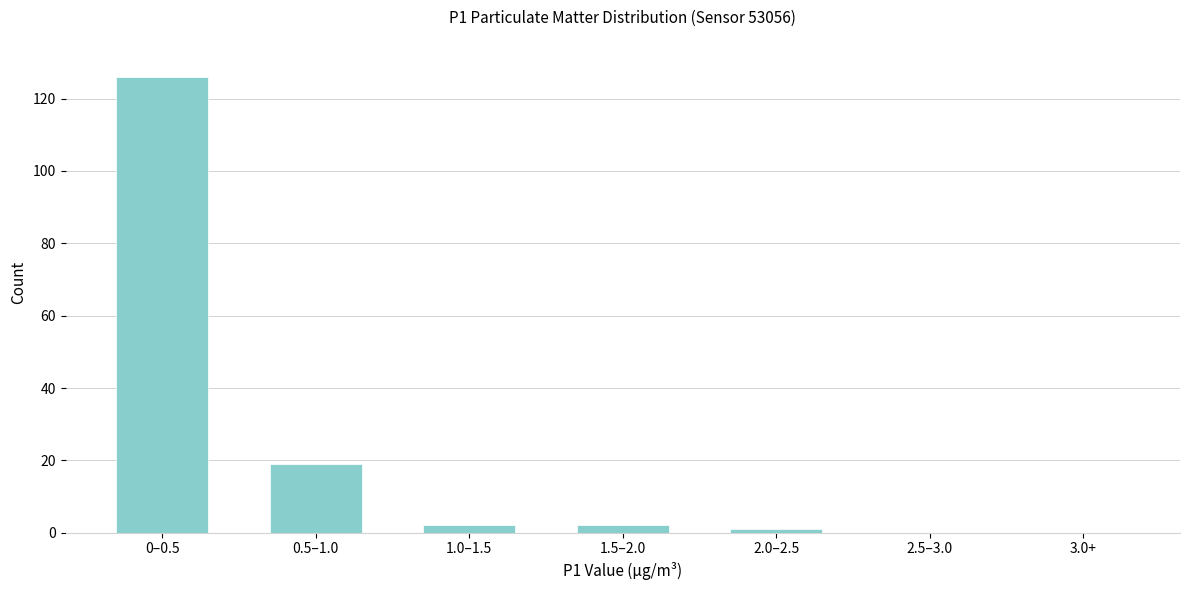

Reading left to right, list all the values displayed in this chart.

0–0.5=126	0.5–1.0=19	1.0–1.5=2	1.5–2.0=2	2.0–2.5=1	2.5–3.0=0	3.0+=0